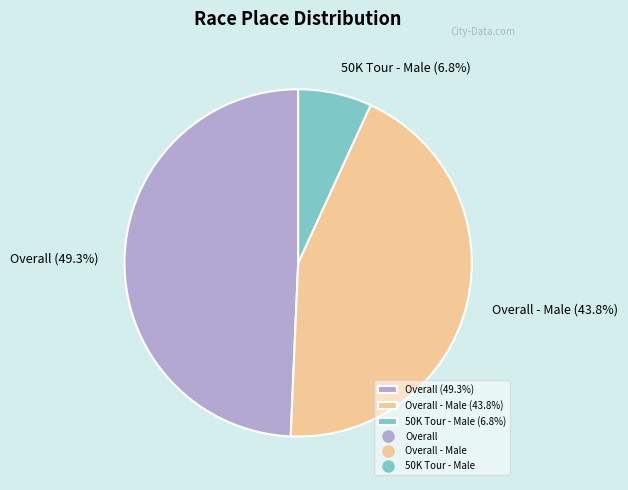

Does Overall - Male (43.8%) account for over 50% of the chart?

No